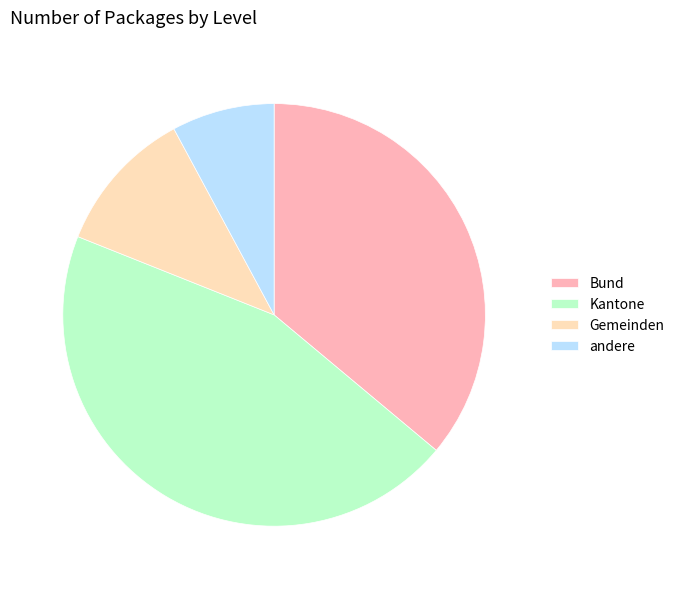

Count the number of slices in the pie.

4